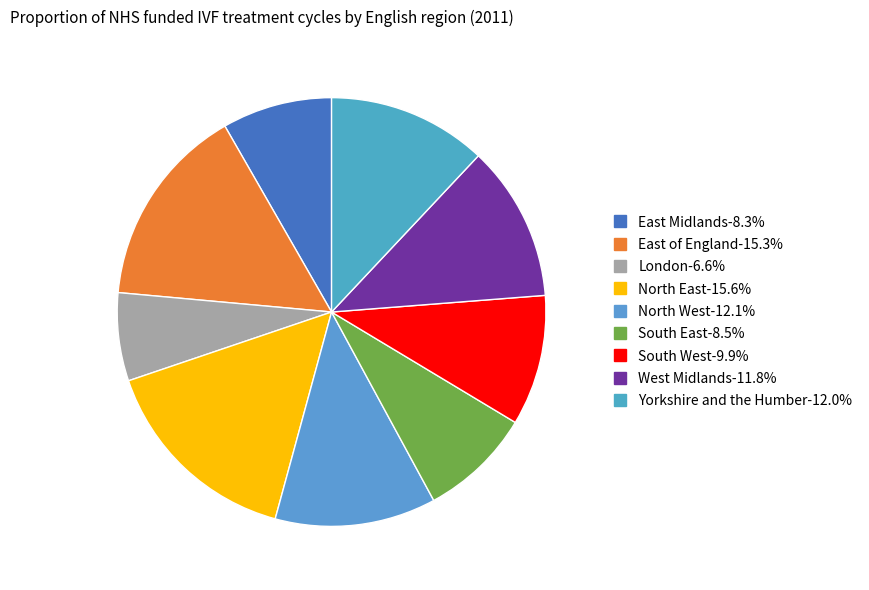

Rank the categories by value from highest to lowest.

North East, East of England, North West, Yorkshire and the Humber, West Midlands, South West, South East, East Midlands, London